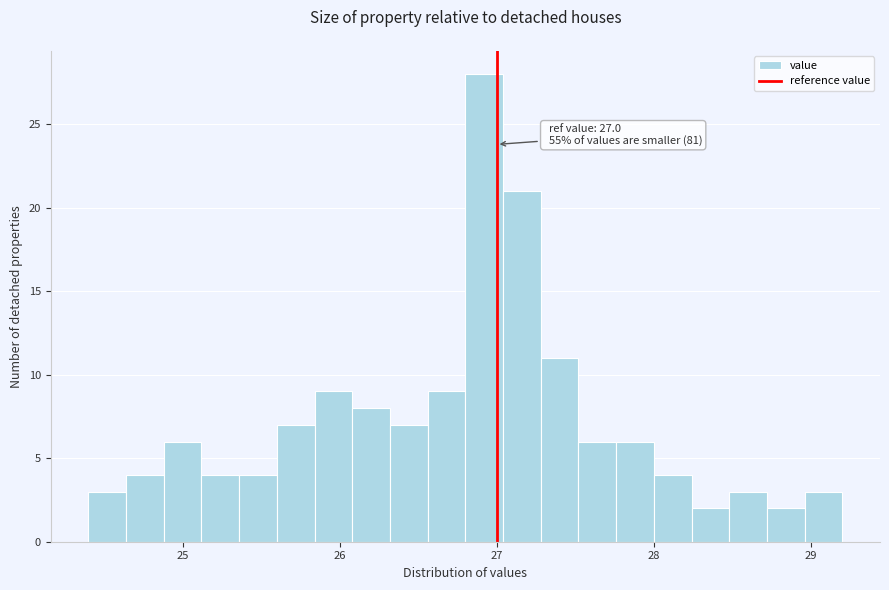

Read against the x-axis, roughly where is the centre of the tallest bar?

26.9